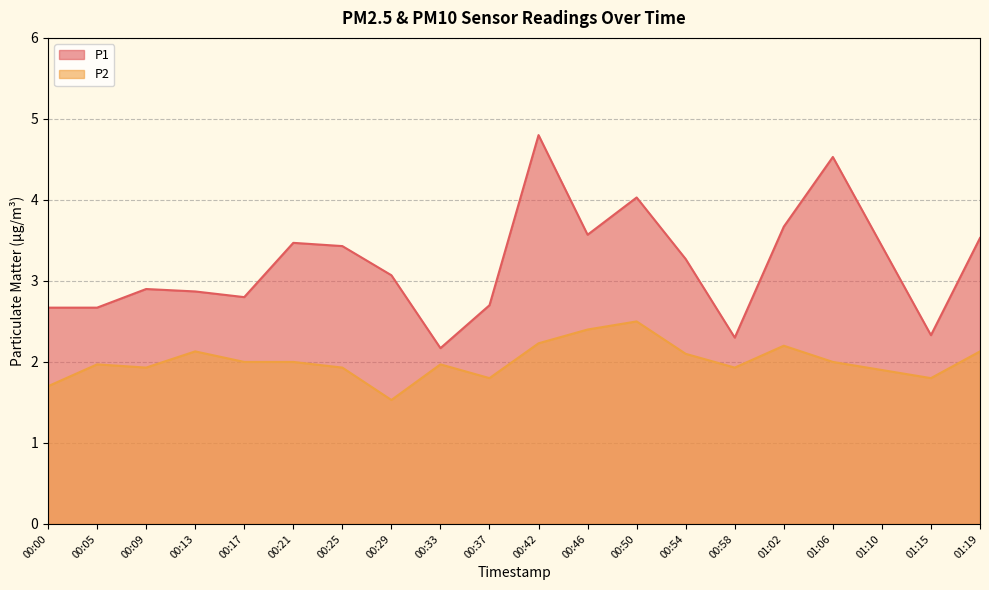

True or false: P2 and P1 intersect in this chart.

False